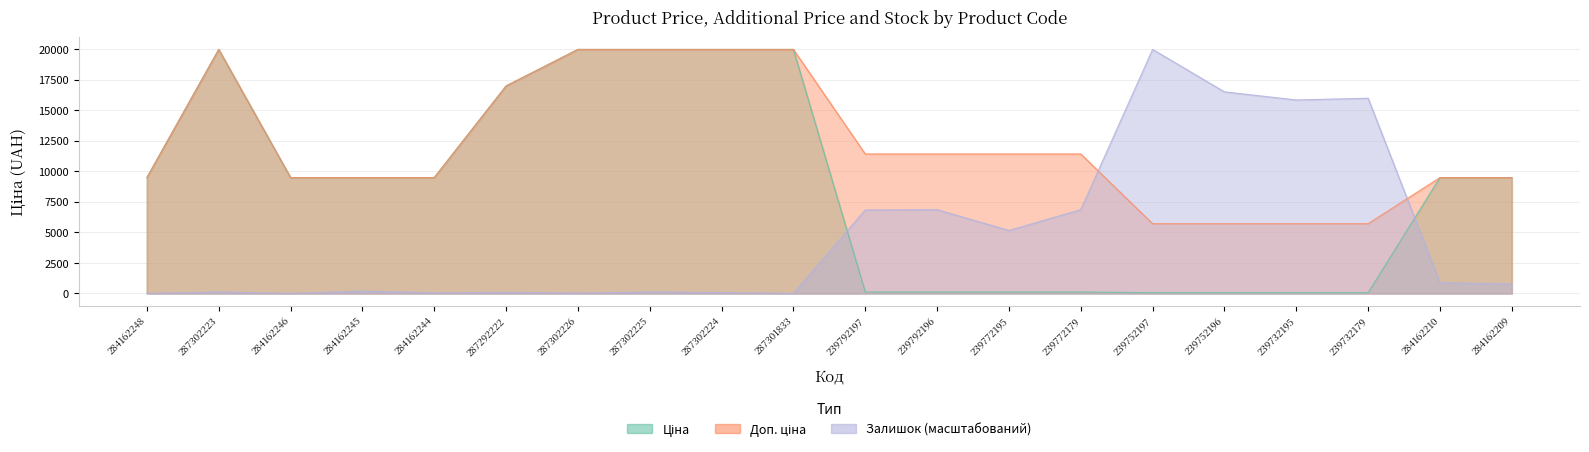

What is the highest value of the Доп. ціна series?

19964.2